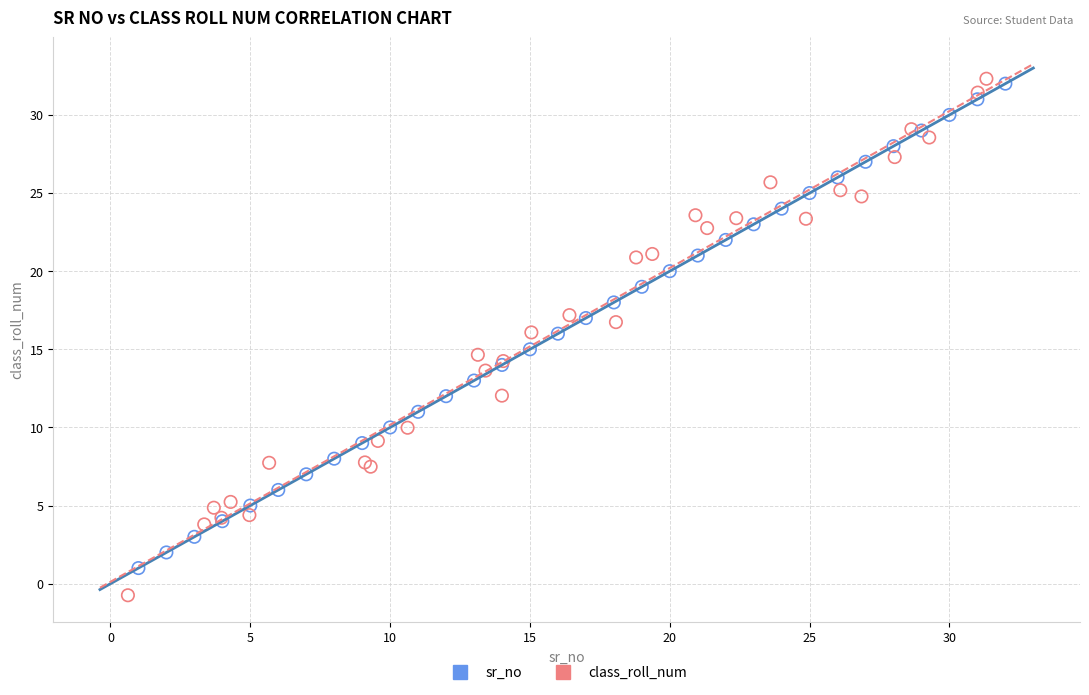

Which series has the largest Y range (max minus min)?

class_roll_num